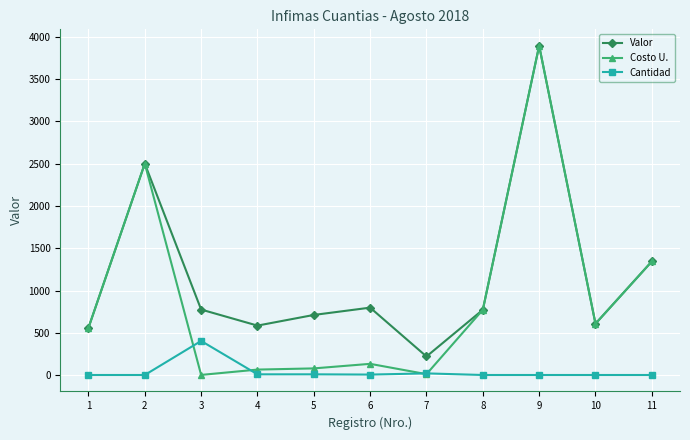

Count the number of data series in this chart.

3